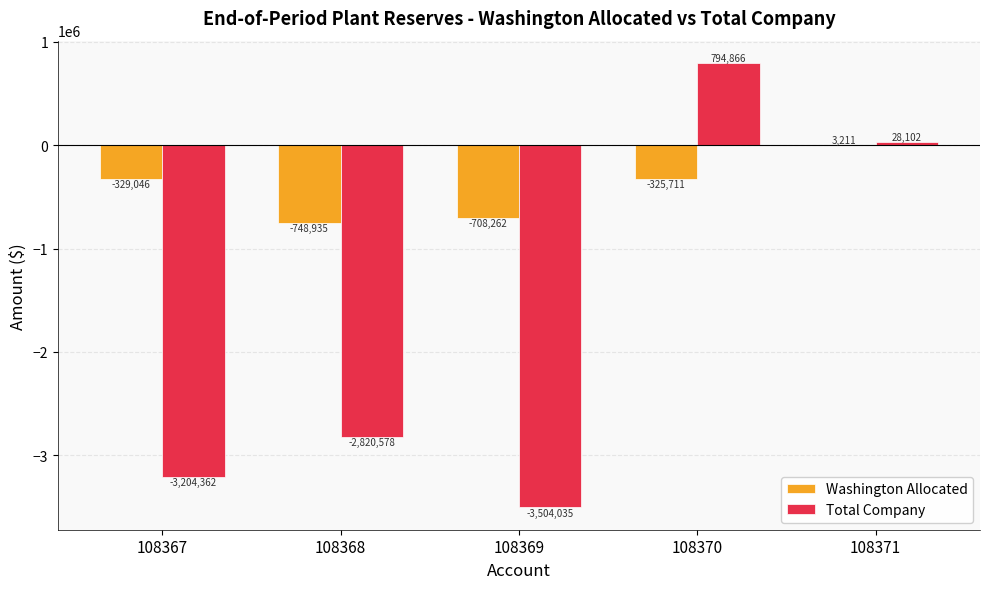

At which label is Washington Allocated closest to -372861?

108367